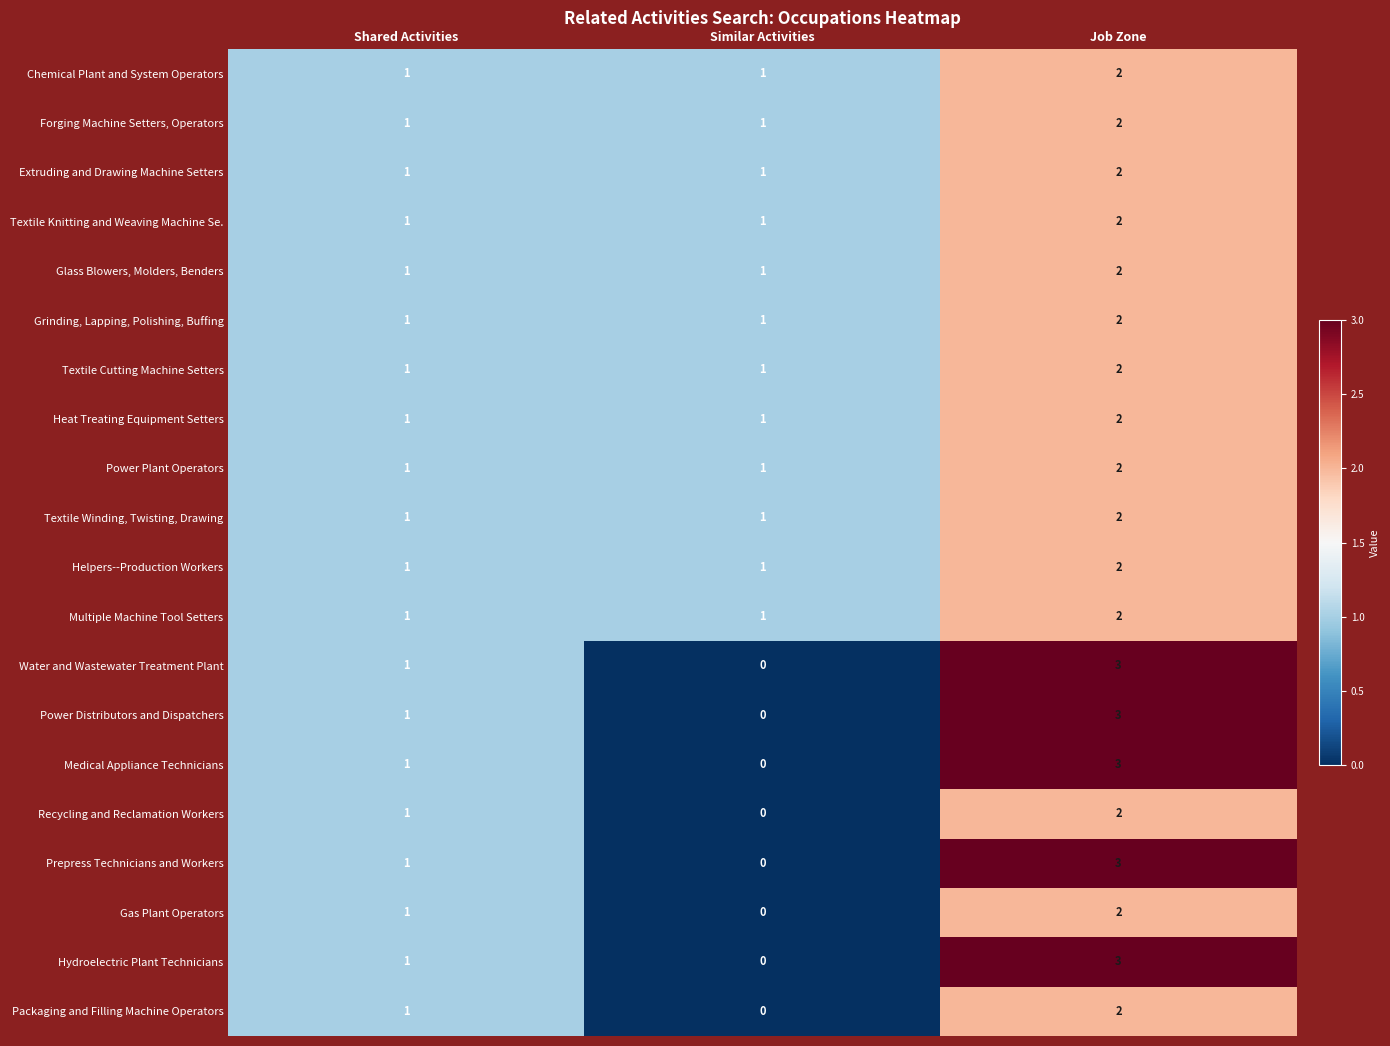

What is the total value across all series at Similar Activities?

12